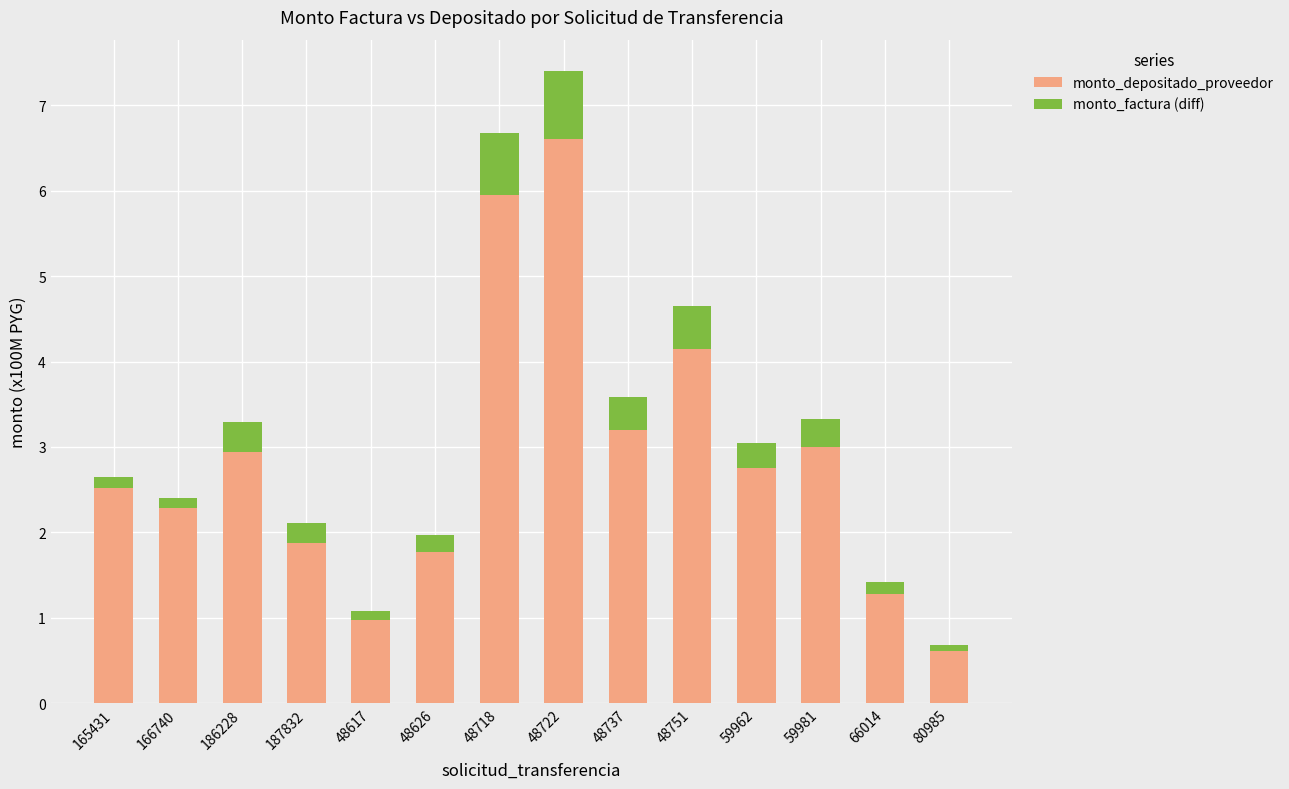

What is the maximum value for monto_depositado_proveedor?

6.6